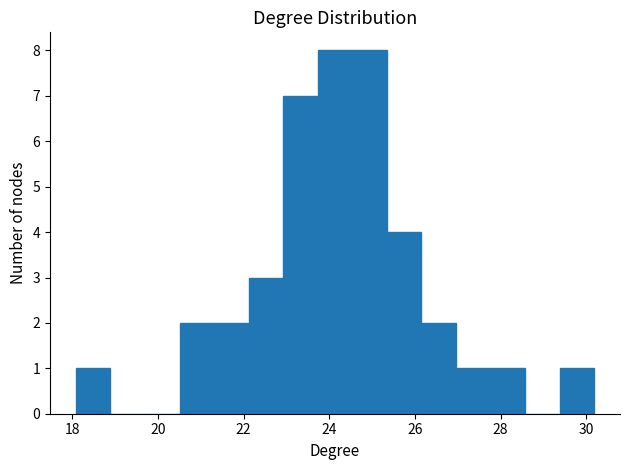

Reading left to right, list every bar in this chart as the range it spans on the x-axis followed by its height. Neither the bar edges nor the heights are printed on the chart, so give them approximately, as read against the axes.

18.0 to 18.8: 1
18.8 to 19.8: 0
19.8 to 20.6: 0
20.6 to 21.4: 2
21.4 to 22.2: 2
22.2 to 23.0: 3
23.0 to 23.8: 7
23.8 to 24.6: 8
24.6 to 25.4: 8
25.4 to 26.2: 4
26.2 to 27.0: 2
27.0 to 27.8: 1
27.8 to 28.6: 1
28.6 to 29.4: 0
29.4 to 30.2: 1